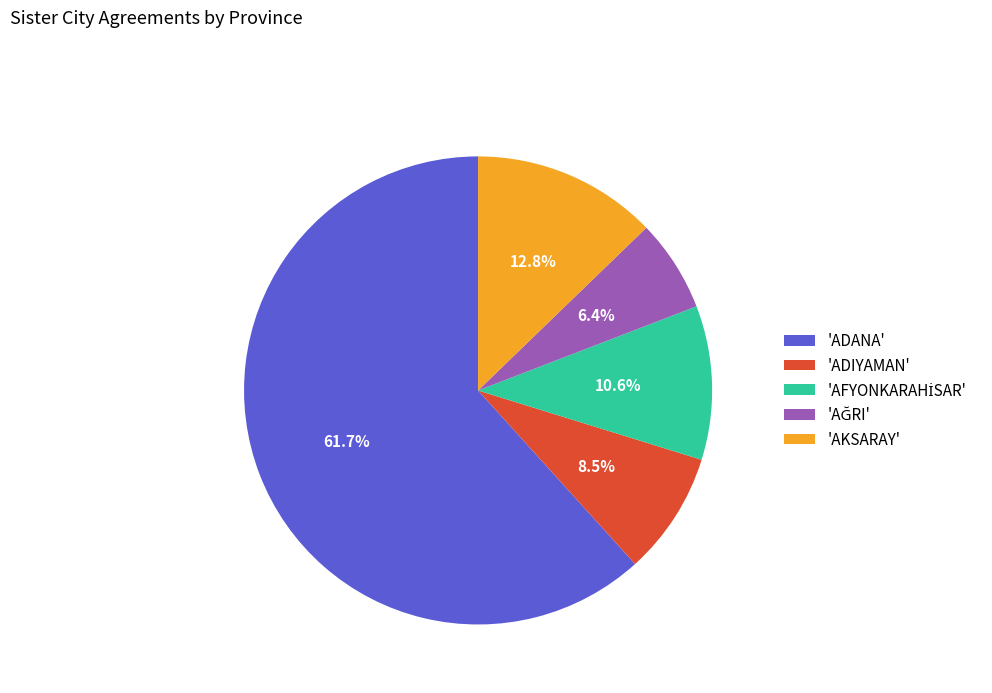

What is the ratio of the value at 'AKSARAY' to the value at 'ADIYAMAN'?

1.5